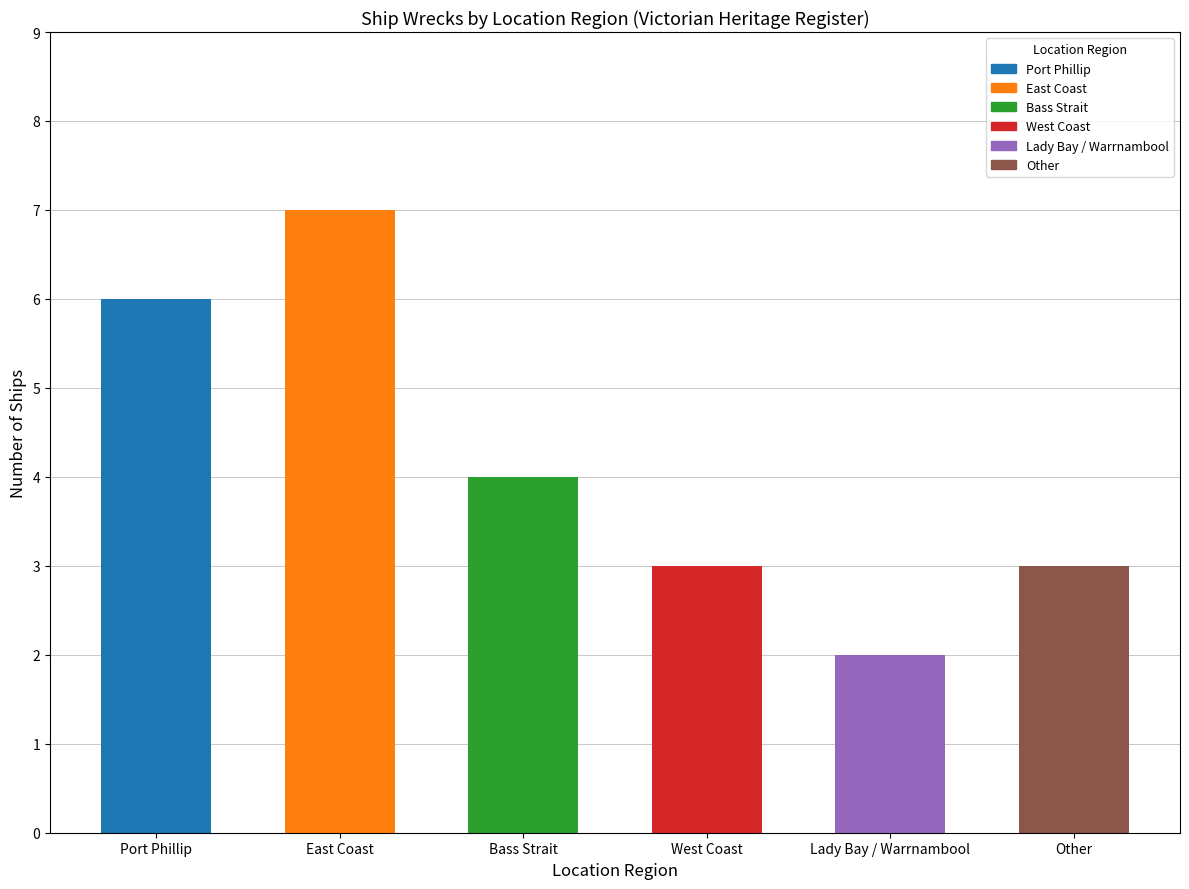

What is the sum of all values?

25